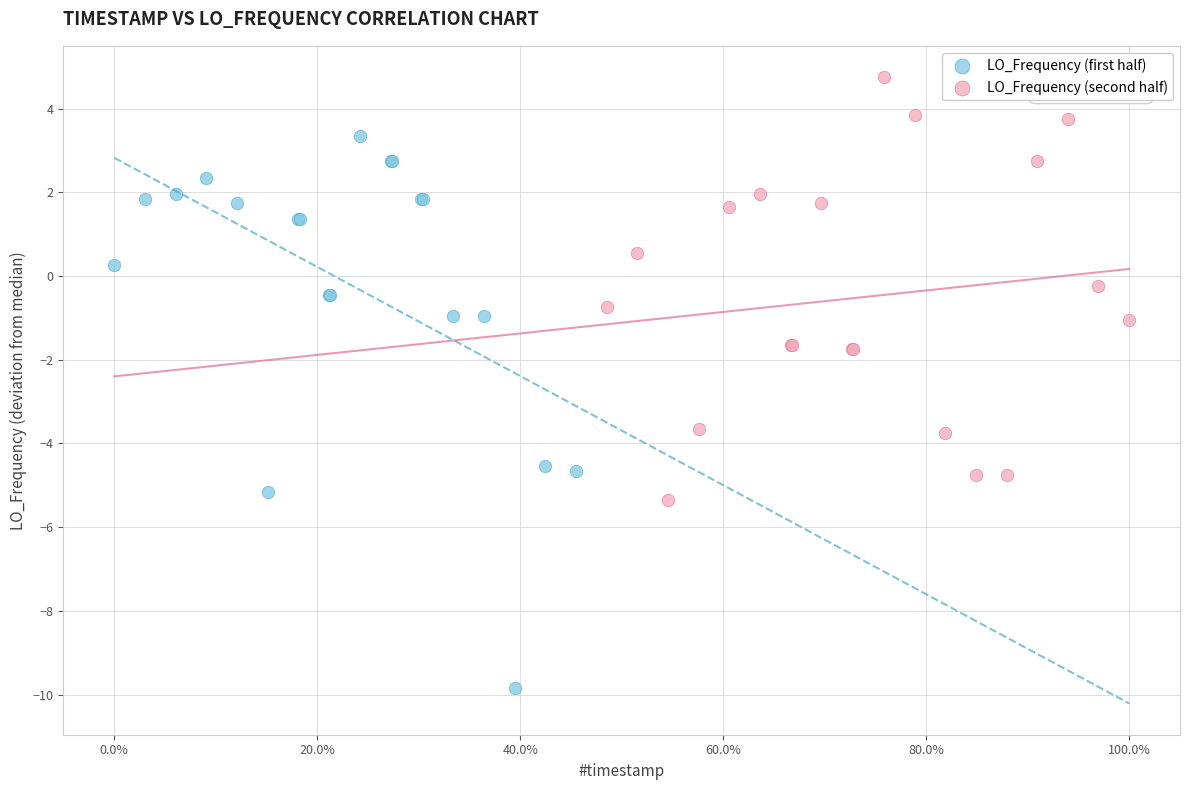

Which series reaches the maximum Y coordinate?

LO_Frequency (second half)